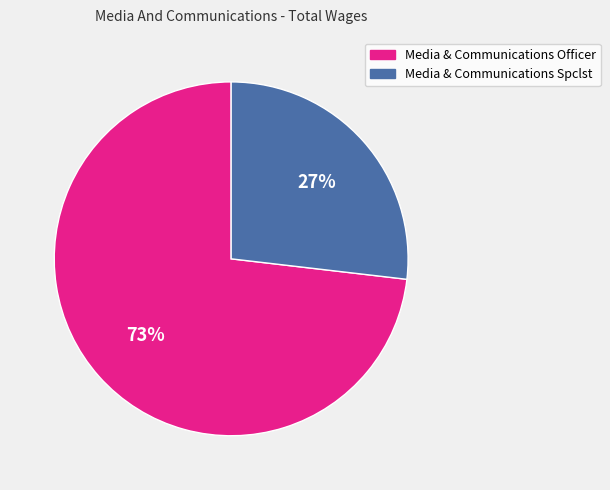

Approximately how many times larger is the value at Media & Communications Spclst compared to Media & Communications Officer?

0.4